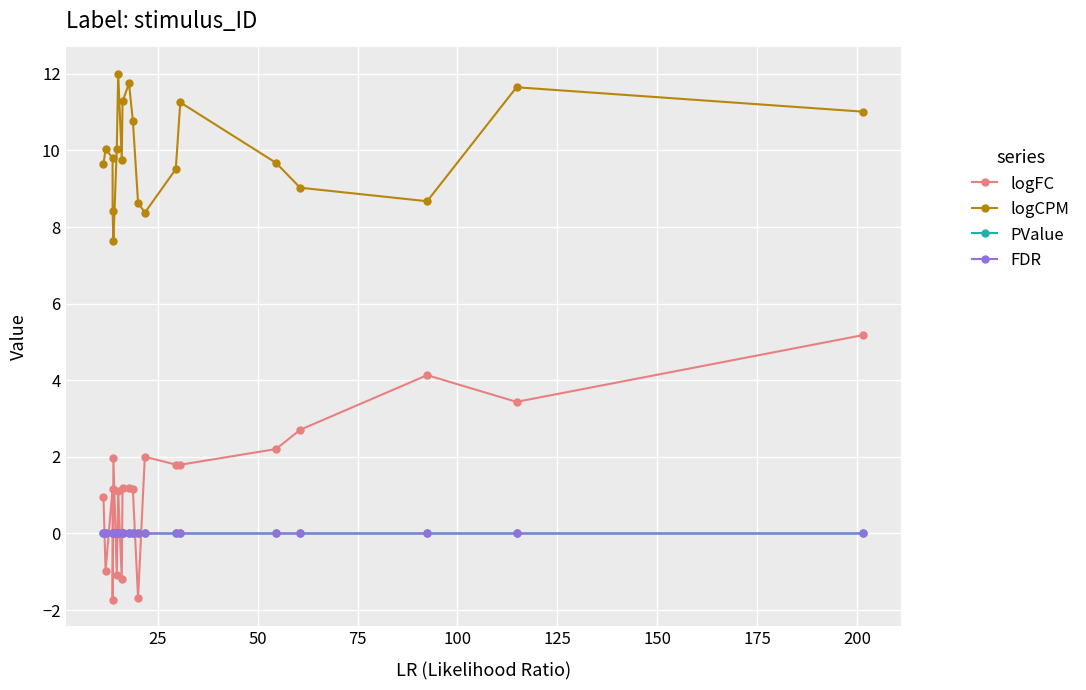

At how many categories does at least one series exceed 8?

19